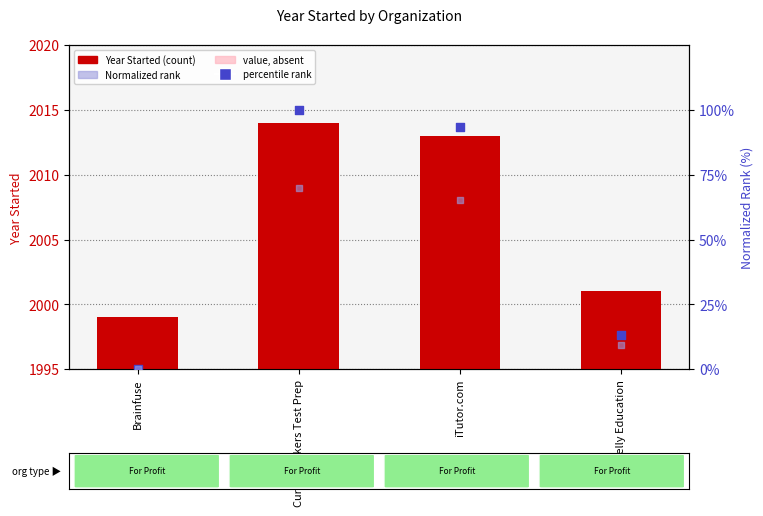

At how many categories does at least one series exceed 71?

2